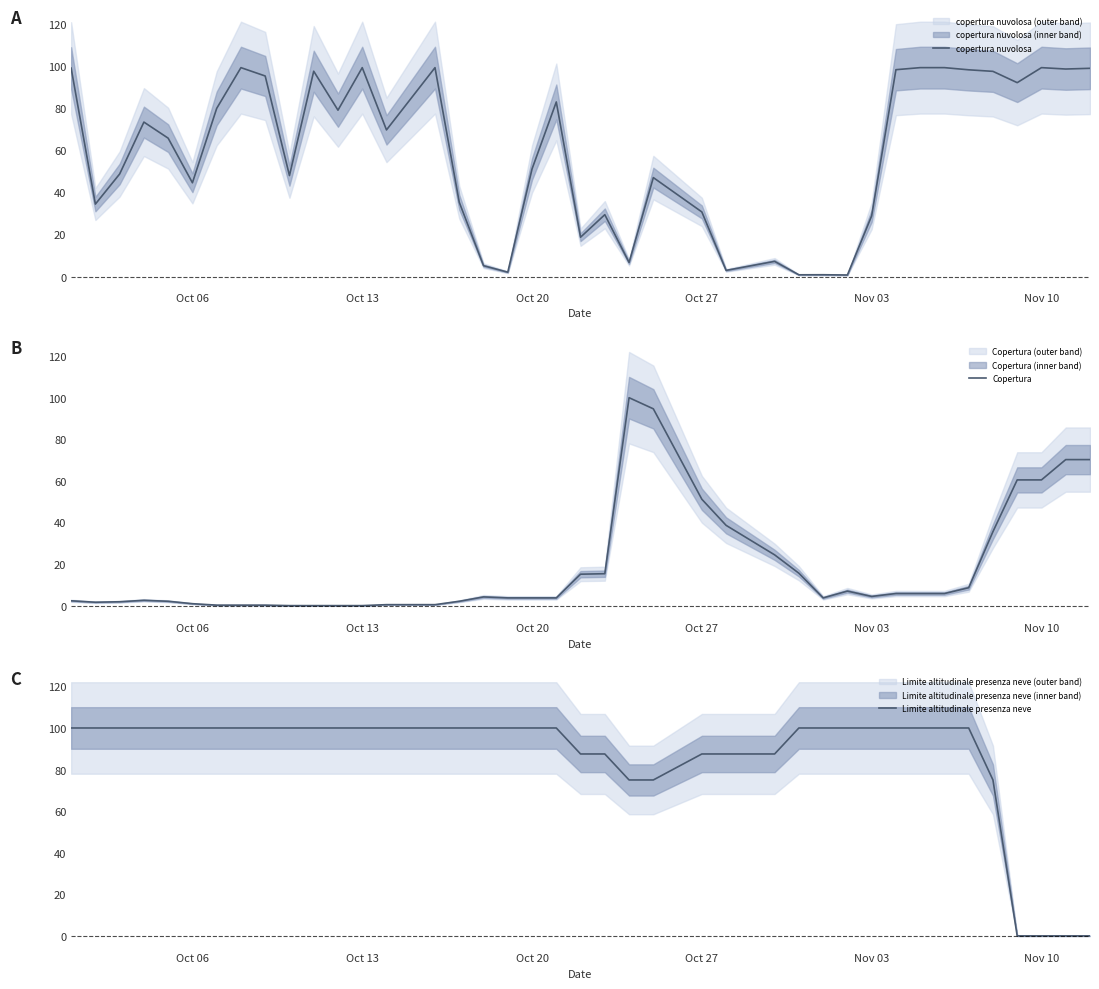

What is the maximum value shown in the chart?

100.0